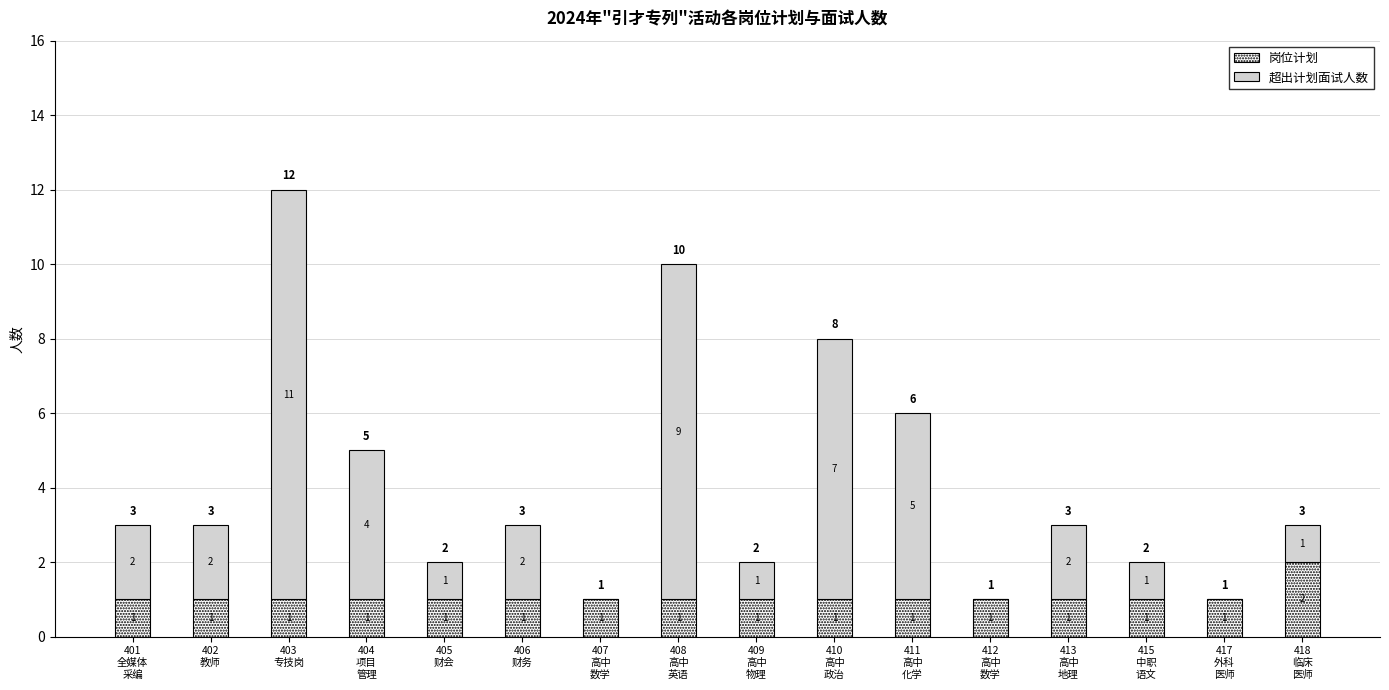

The value of 岗位计划 at 410
高中
政治 is 1. True or false?

True